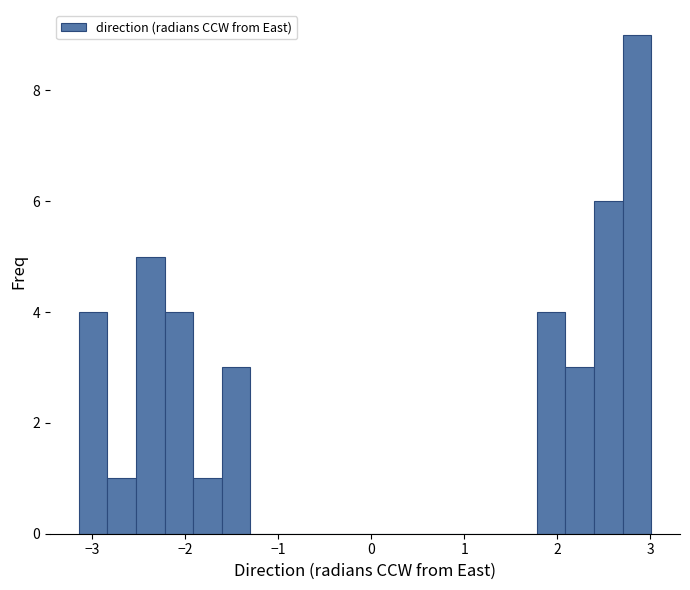

Read against the x-axis, roughly where is the centre of the tallest bar?

2.9